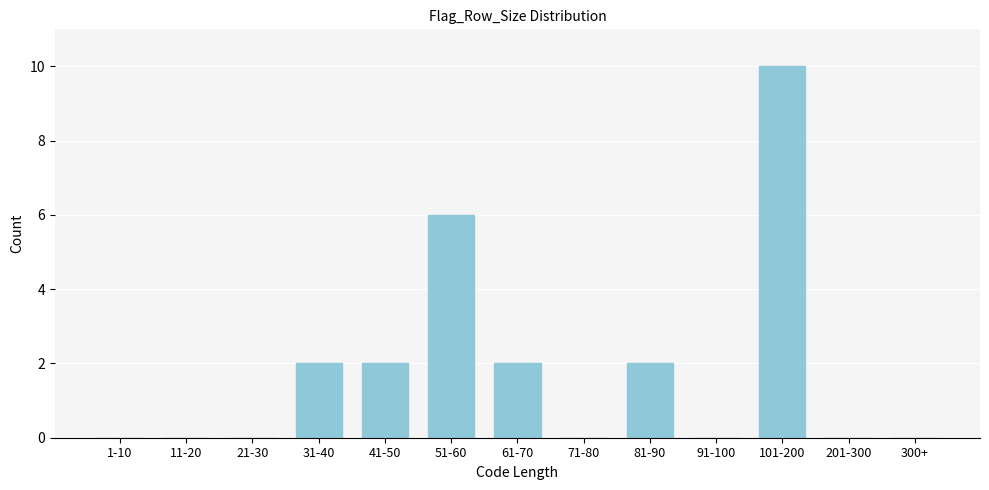

Reading left to right, transcribe all the data shown in this chart.

1-10=0	11-20=0	21-30=0	31-40=2	41-50=2	51-60=6	61-70=2	71-80=0	81-90=2	91-100=0	101-200=10	201-300=0	300+=0